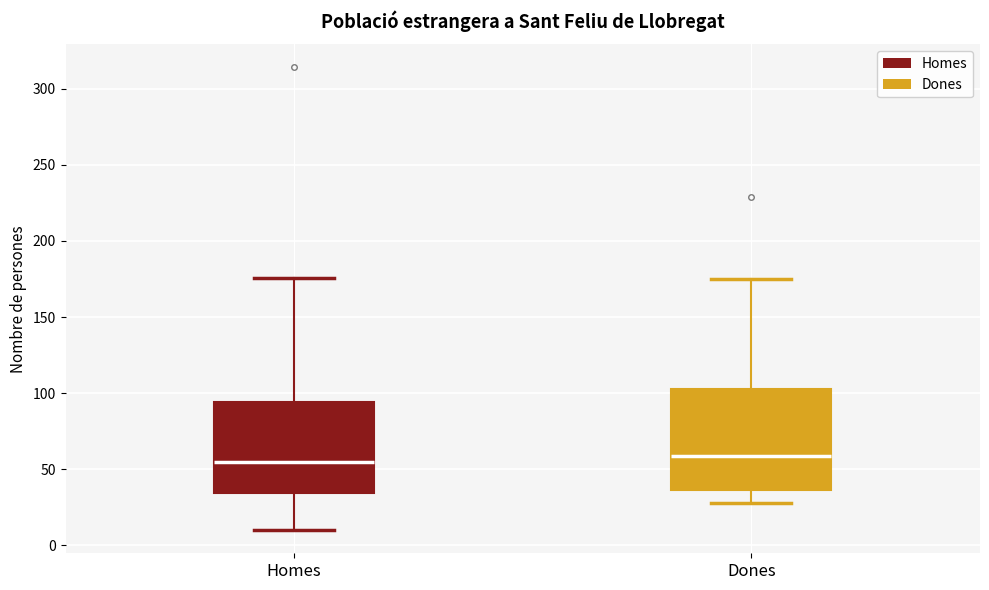

Reading left to right, read every box against the y-axis: the position of its median line, the range the box covers, and the ends of its whiskers. The values are not printed on the chart, so give them approximately, as read against the axis.

Homes: median 55, box 35 to 95, whiskers 10 to 175
Dones: median 60, box 35 to 105, whiskers 30 to 175